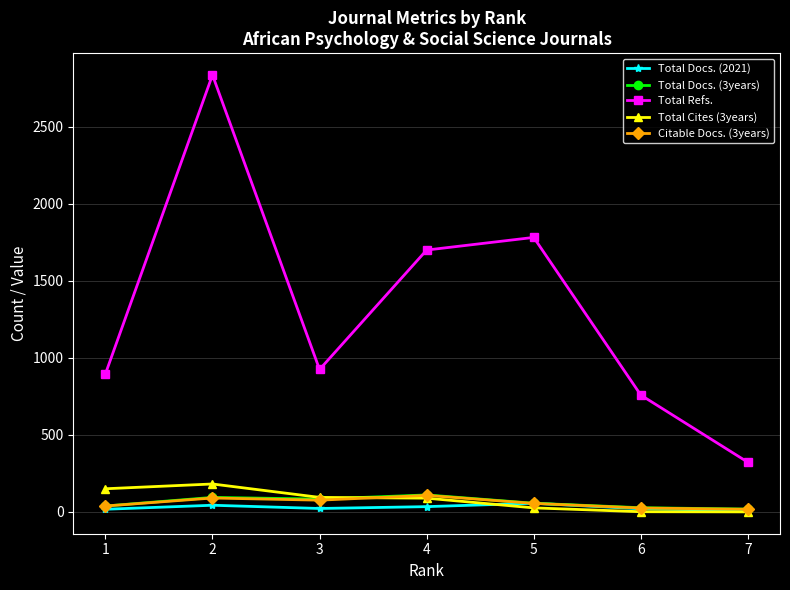

Is the value of Citable Docs. (3years) at 4 greater than the value of Total Refs. at 4?

No